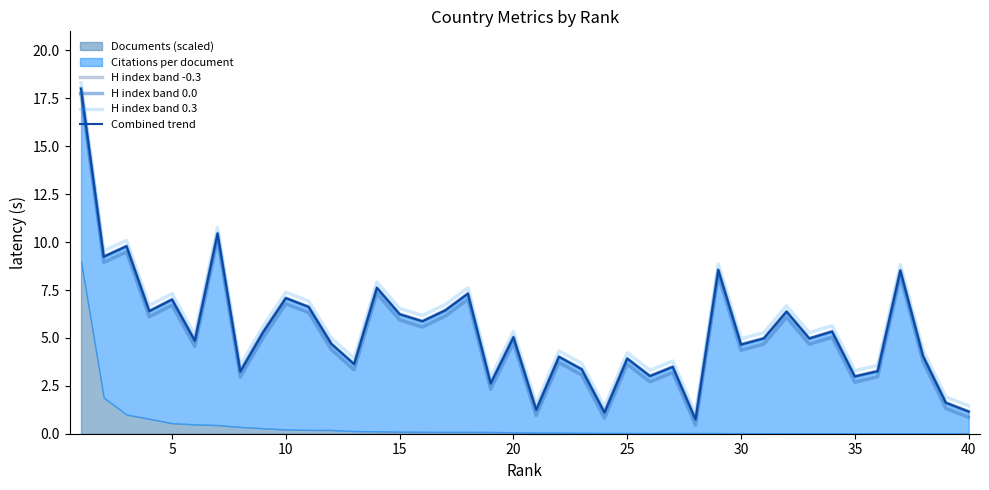

What is the maximum value for H index band 0.3?

18.3